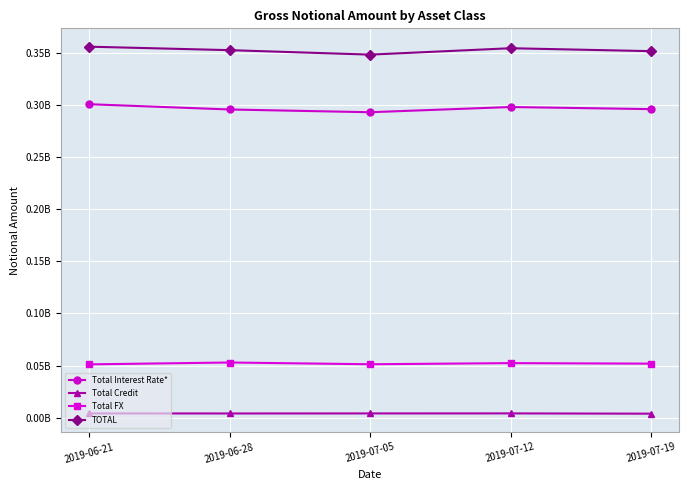

Does the chart have visible grid lines?

Yes